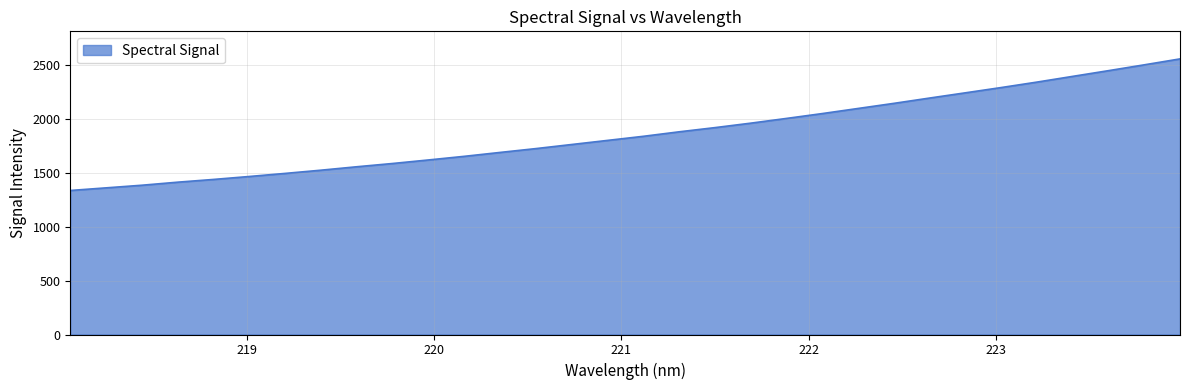

What is the minimum value shown in the chart?

1335.8